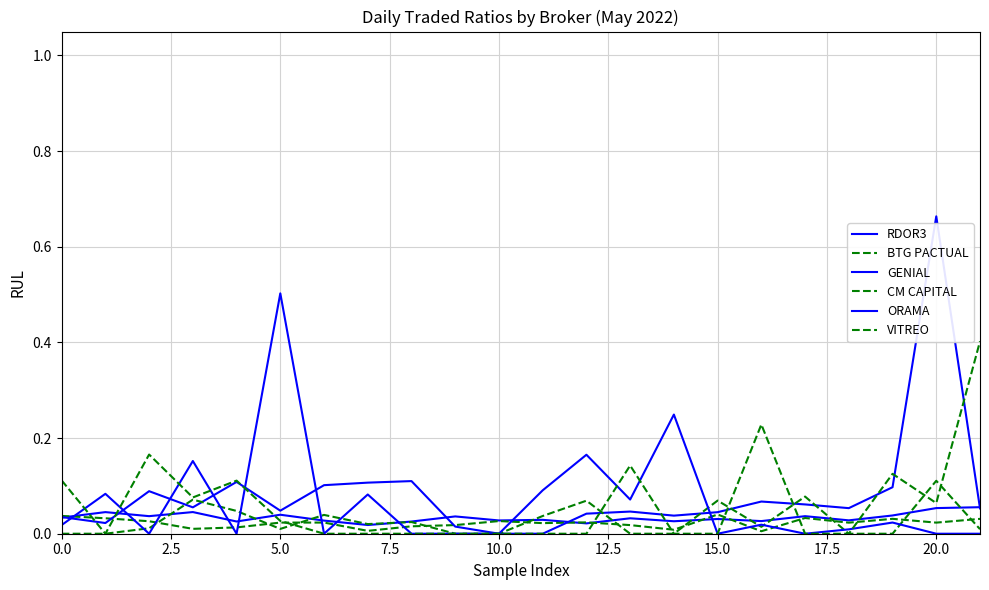

What is the label of the 13th point from the left?

12